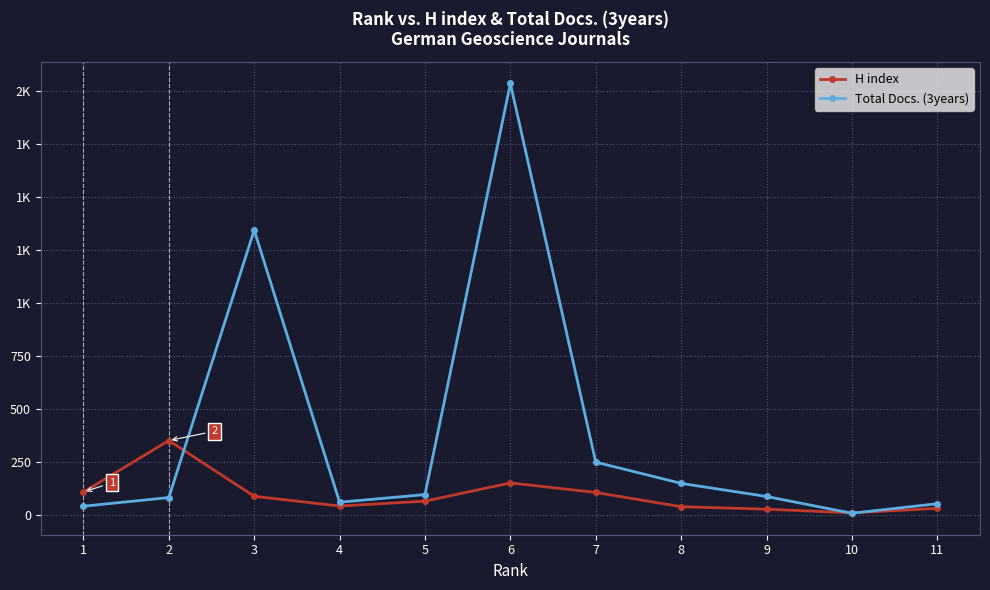

List the labels in order of H index value, largest first.

2, 6, 1, 7, 3, 5, 4, 8, 11, 9, 10